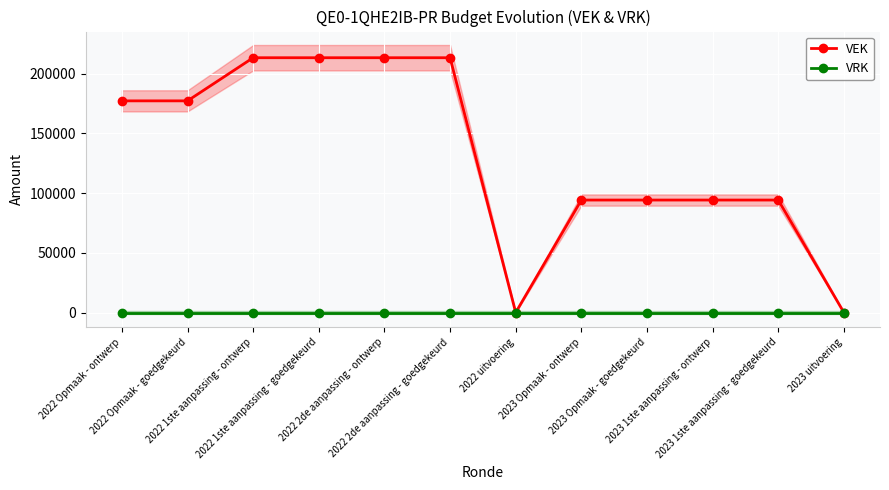

What is the label of the 7th point from the left?

2022 uitvoering